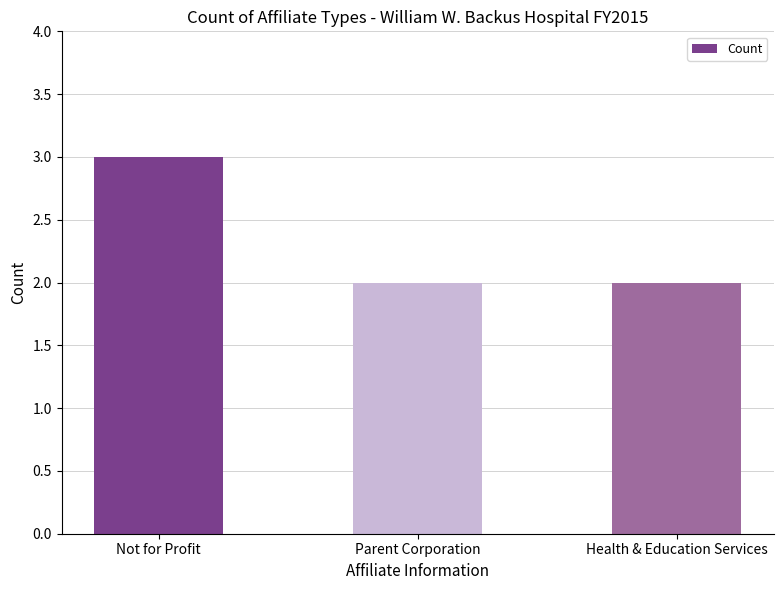

How many categories are shown in the chart?

3